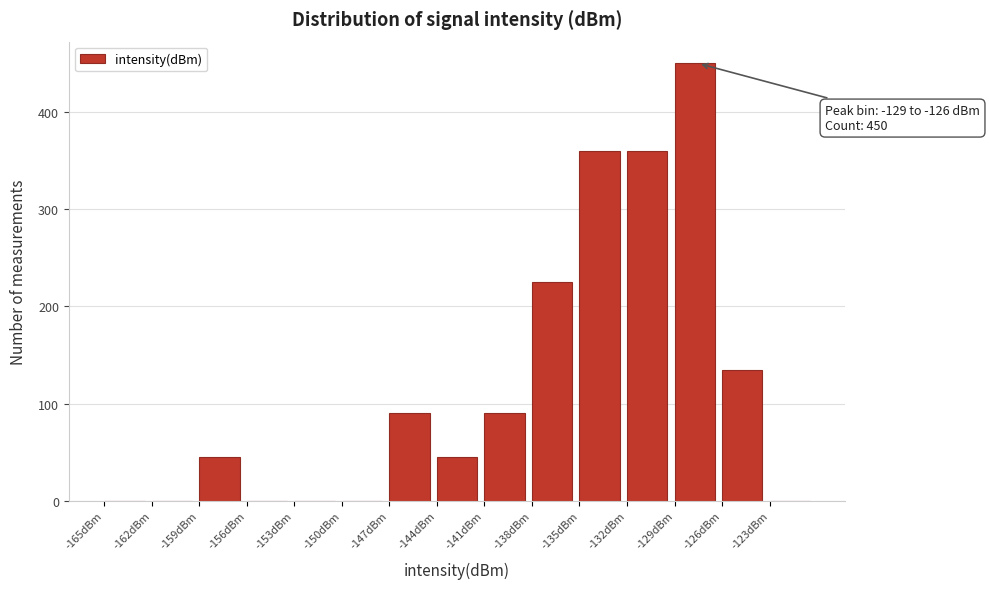

Which range on the x-axis has the tallest bar?

-129 to -126